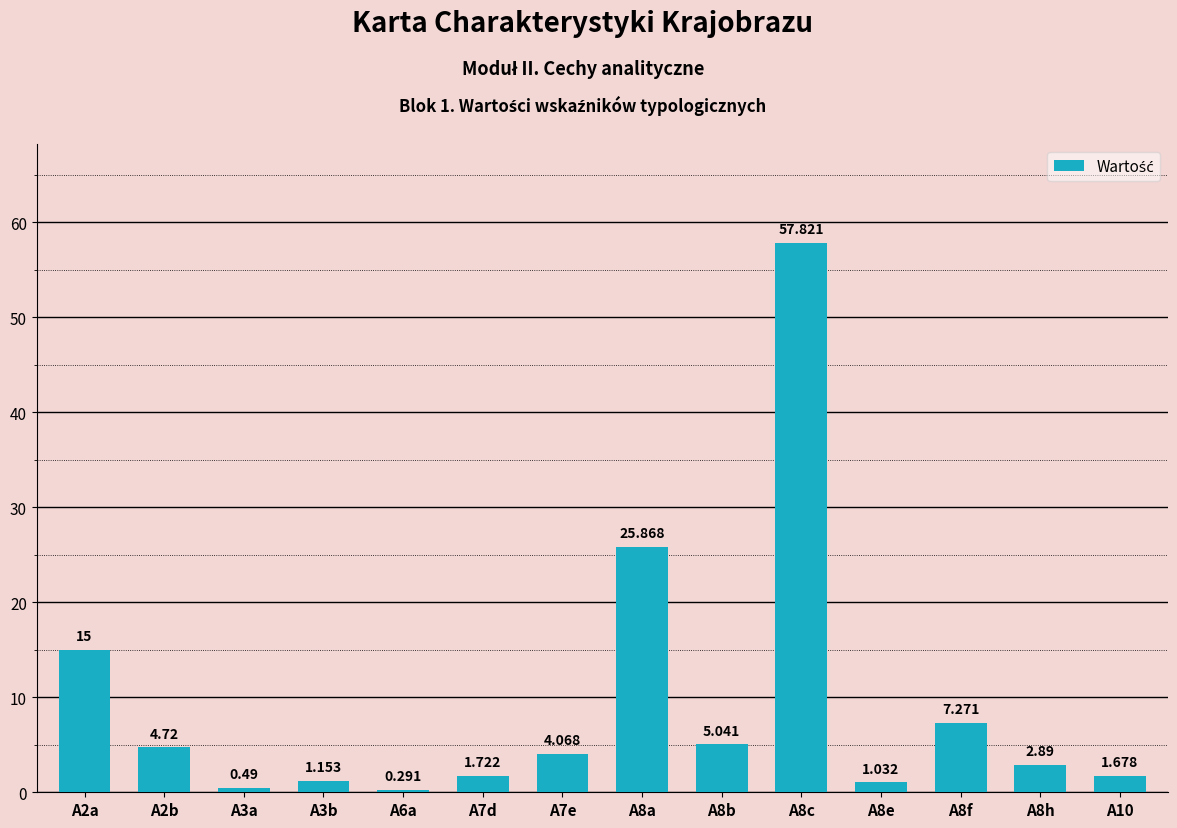

The value at A8h is 5.0. True or false?

False